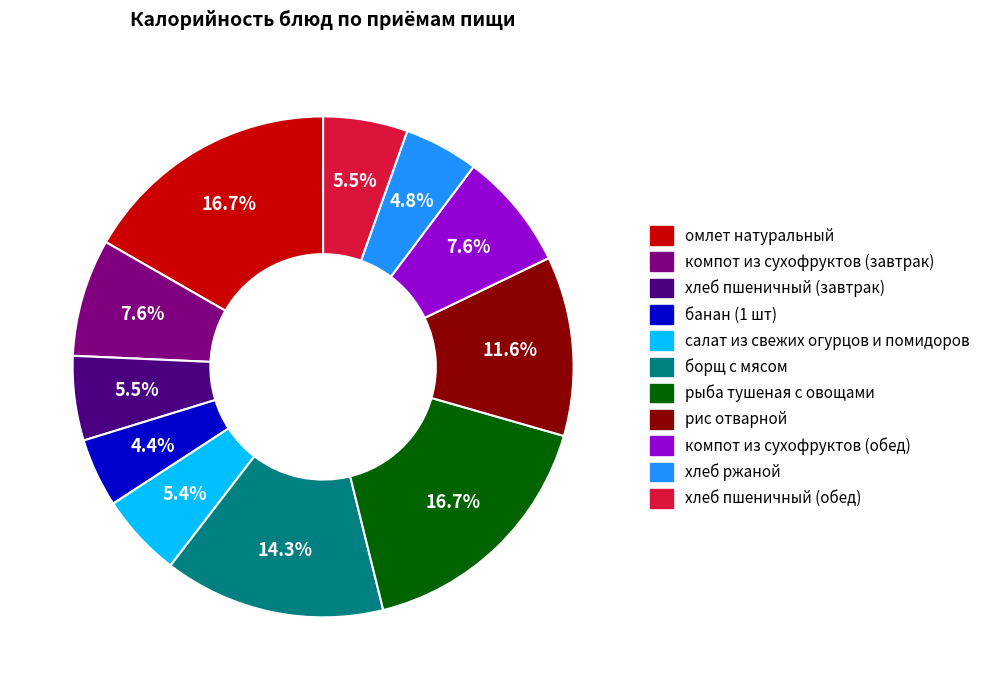

How many segments does this pie chart have?

11